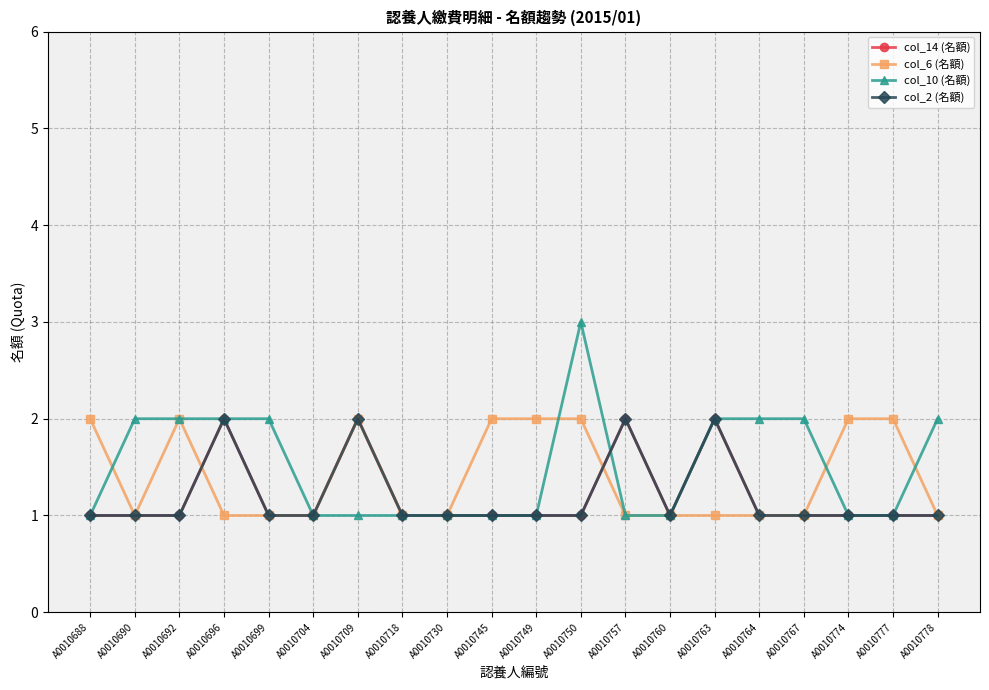

Does the chart have visible grid lines?

Yes